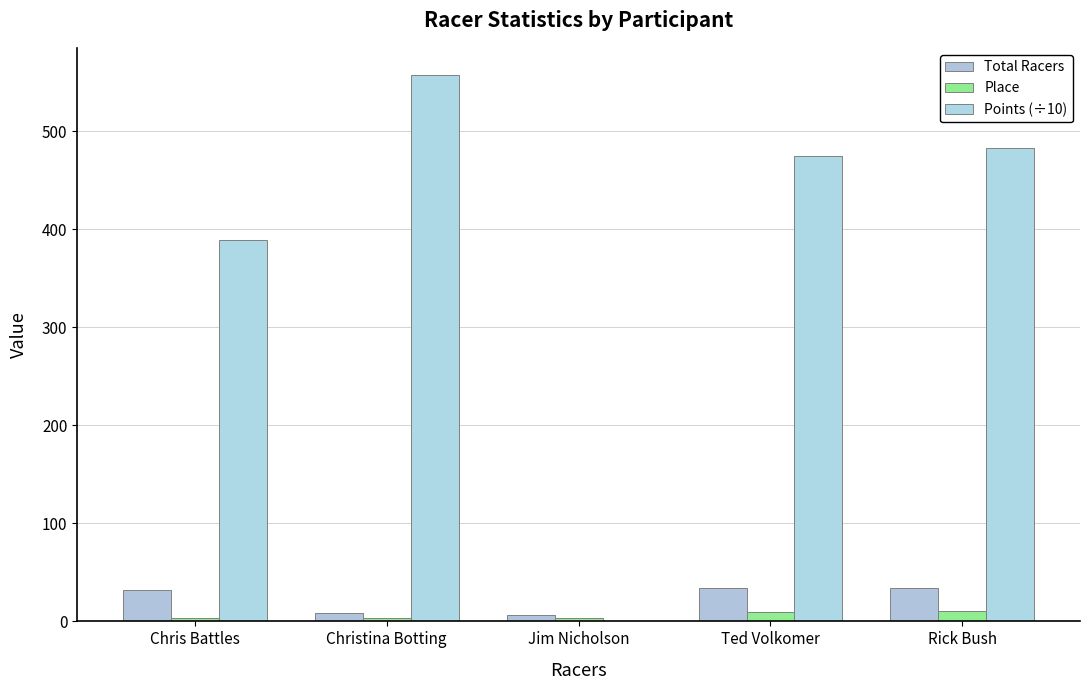

Reading right to left, transcribe all the data shown in this chart.

Total Racers: Rick Bush=34	Ted Volkomer=34	Jim Nicholson=7	Christina Botting=9	Chris Battles=32
Place: Rick Bush=11	Ted Volkomer=10	Jim Nicholson=3	Christina Botting=3	Chris Battles=3
Points (÷10): Rick Bush=483	Ted Volkomer=475	Jim Nicholson=0	Christina Botting=557	Chris Battles=389